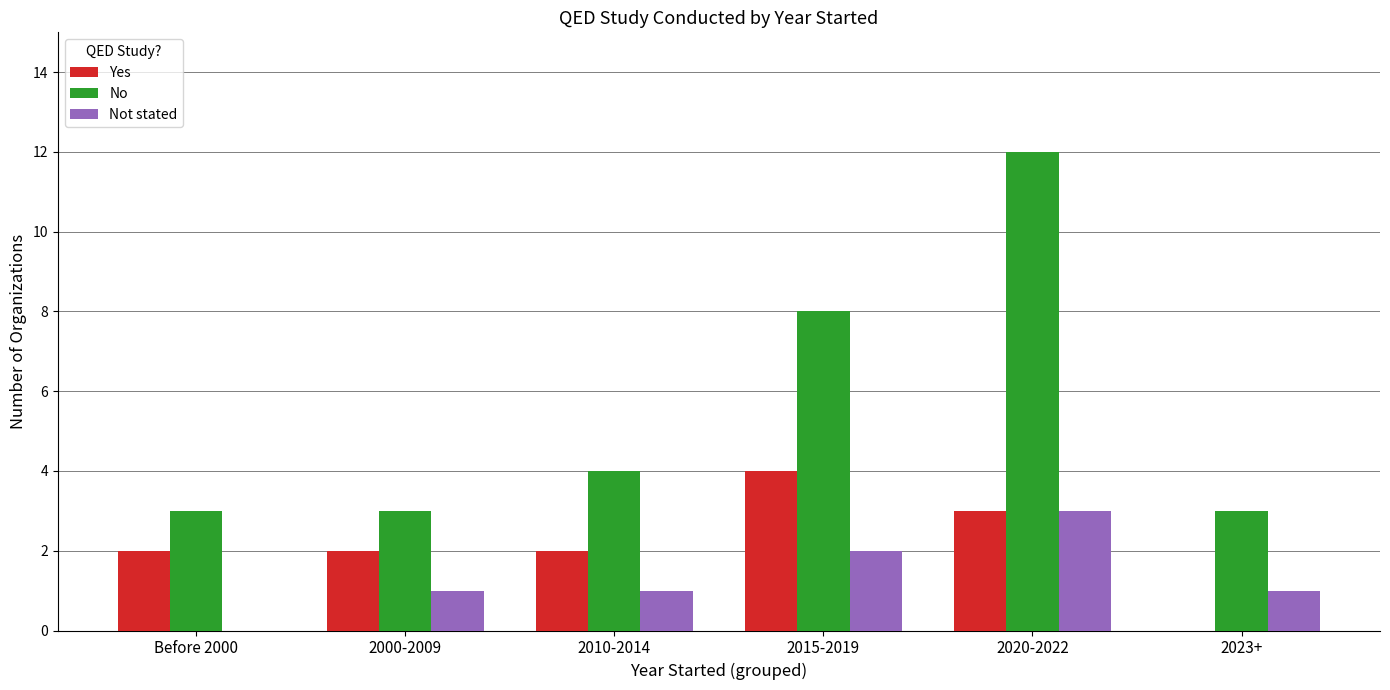

What is the approximate value of No at 2010-2014?

4